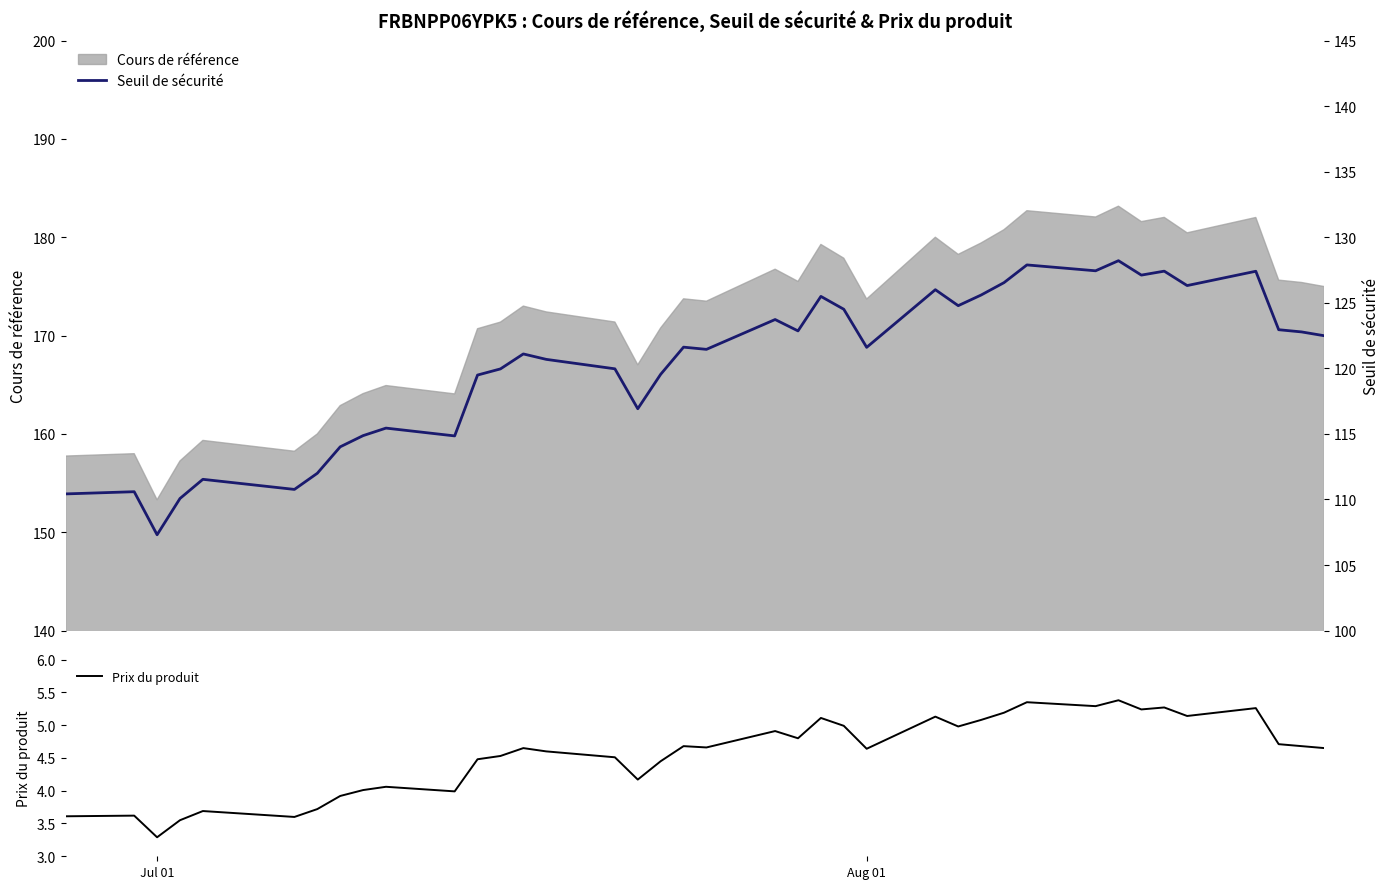

What is the sum of all Seuil de sécurité values?

4693.7